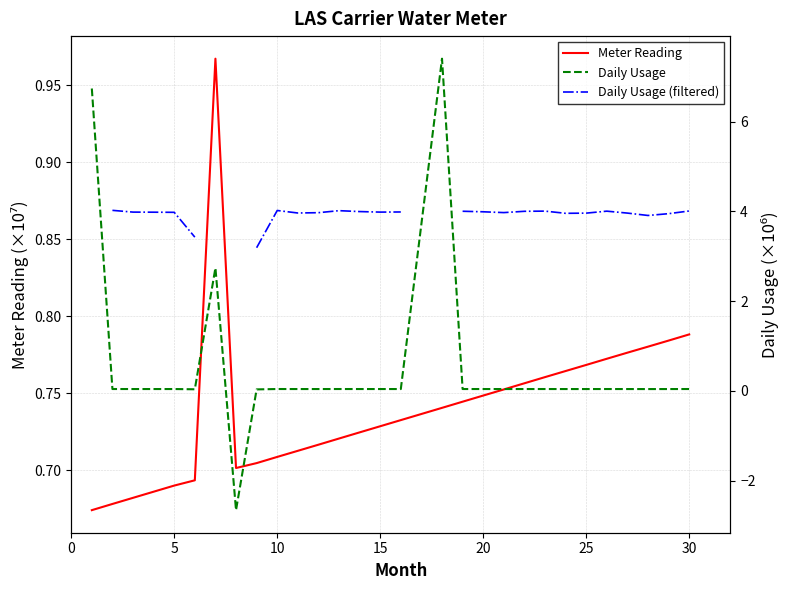

How many positive values does the Daily Usage series have?

28